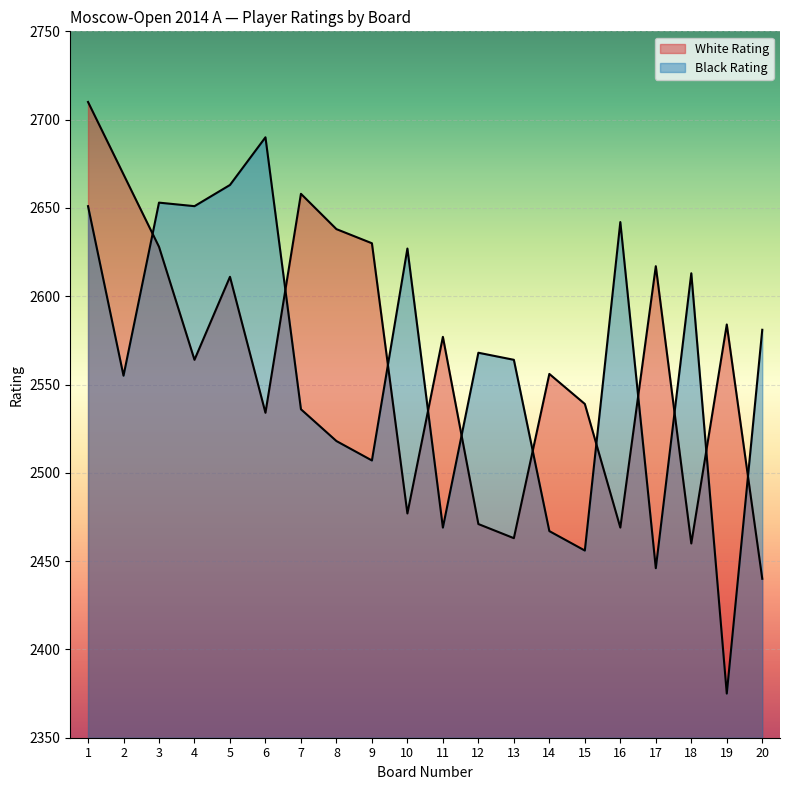

Rank the series by their maximum value, from highest to lowest.

White Rating, Black Rating